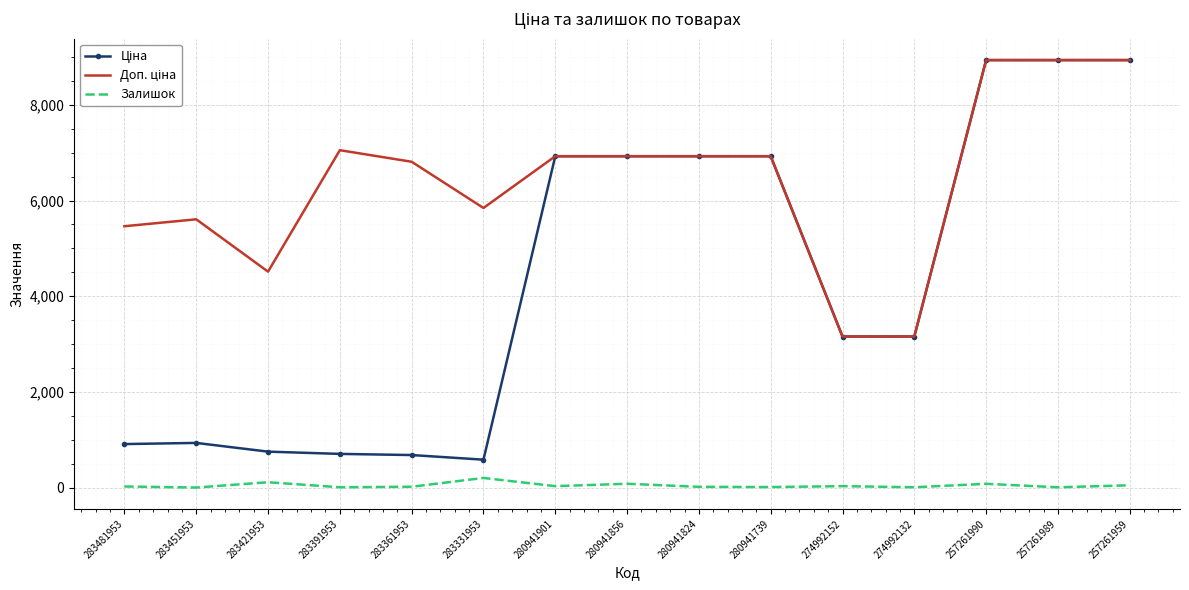

In Залишок, how many points are lower than both neighbors (excluding endpoints)?

6